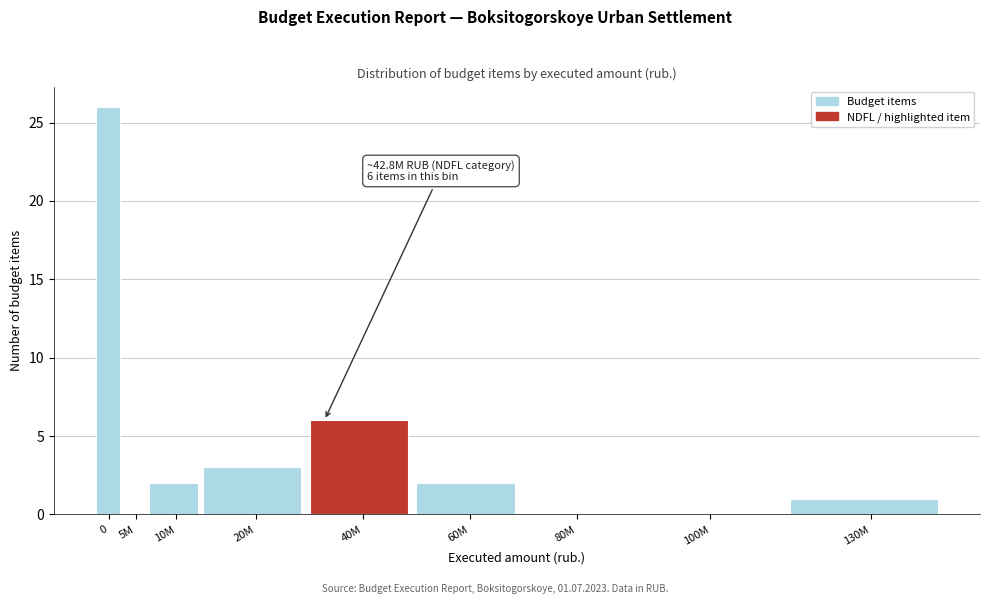

Reading left to right, transcribe all the data shown in this chart.

0=26	5M=0	10M=2	20M=3	40M=6	60M=2	80M=0	100M=0	130M=1